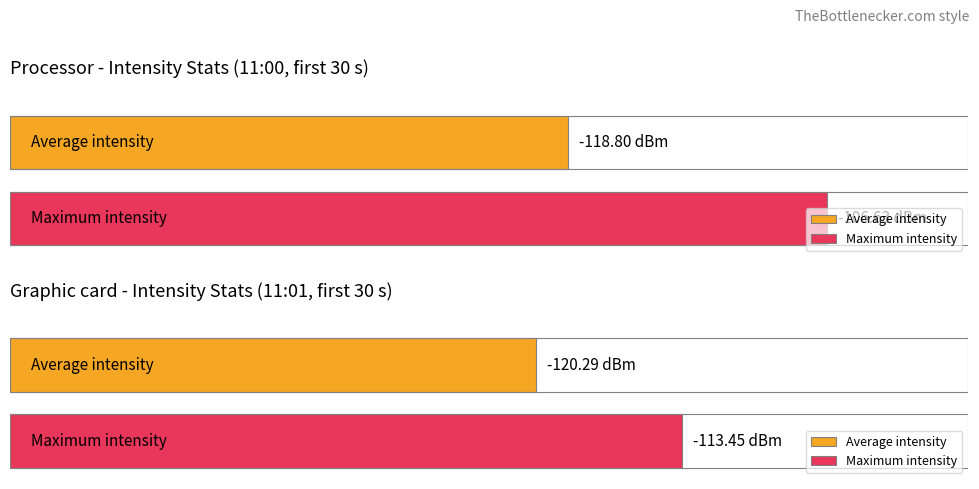

What is the highest value of the Maximum utilization series?

-103.7